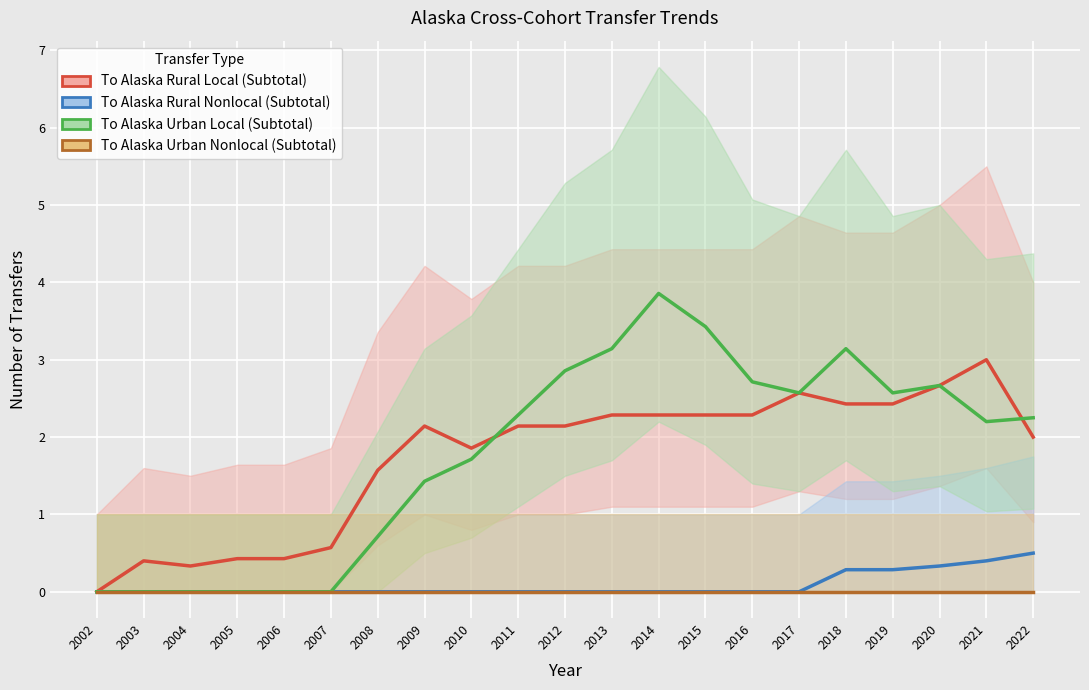

At how many categories does at least one series exceed 1?

15